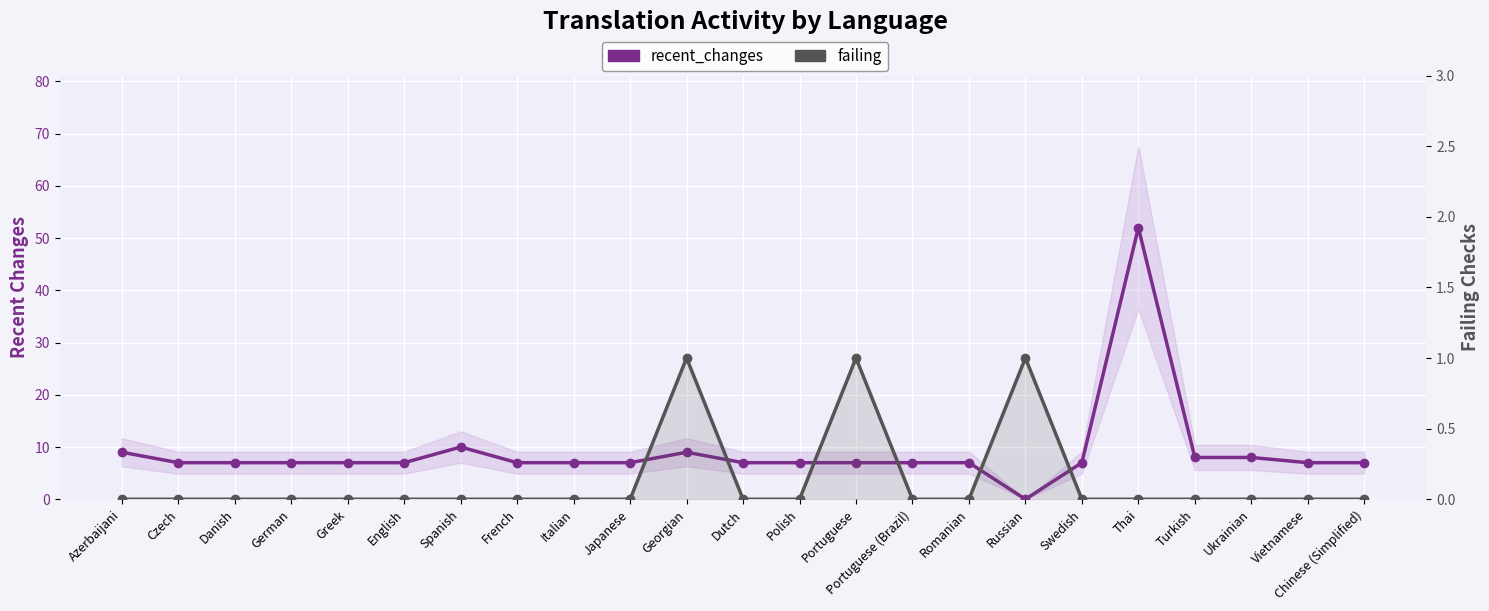

How many values in the recent_changes series are below 7?

1